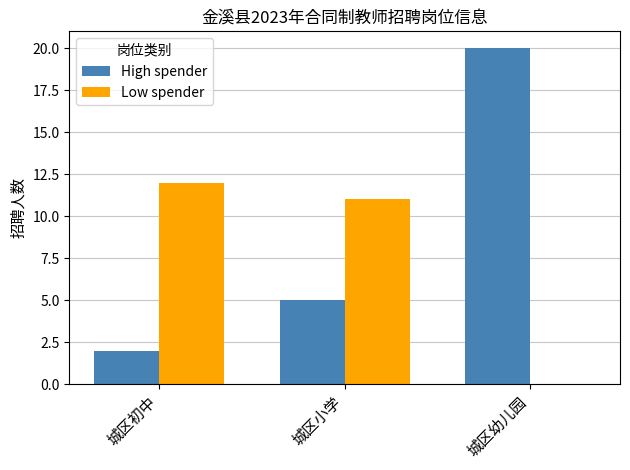

Is it true that High spender equals 5 at 城区小学?

True